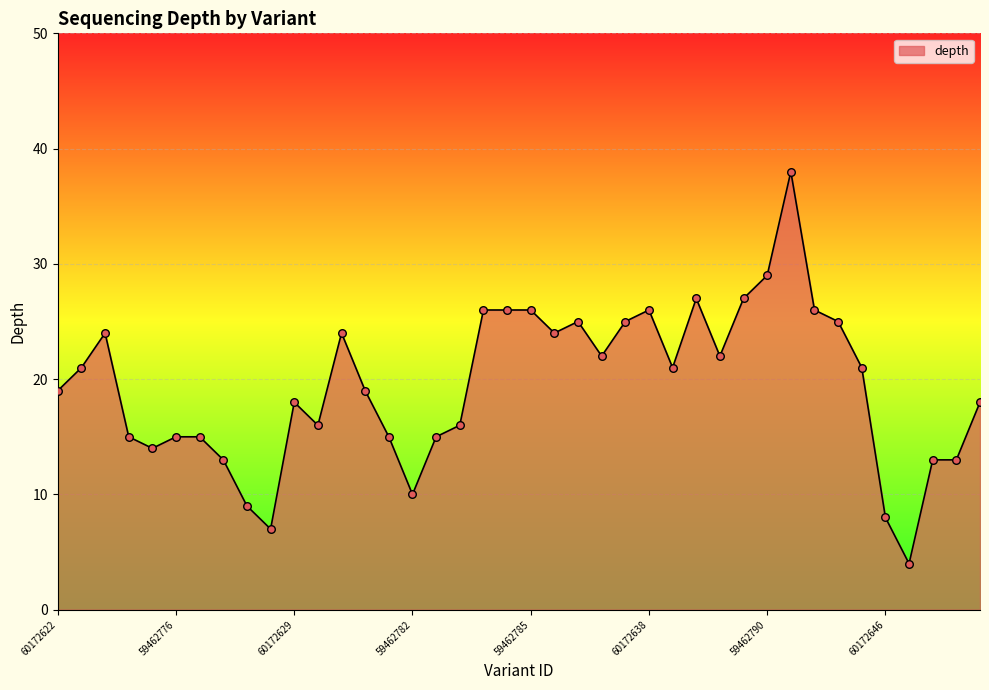

What is the difference between the maximum and minimum values?

34